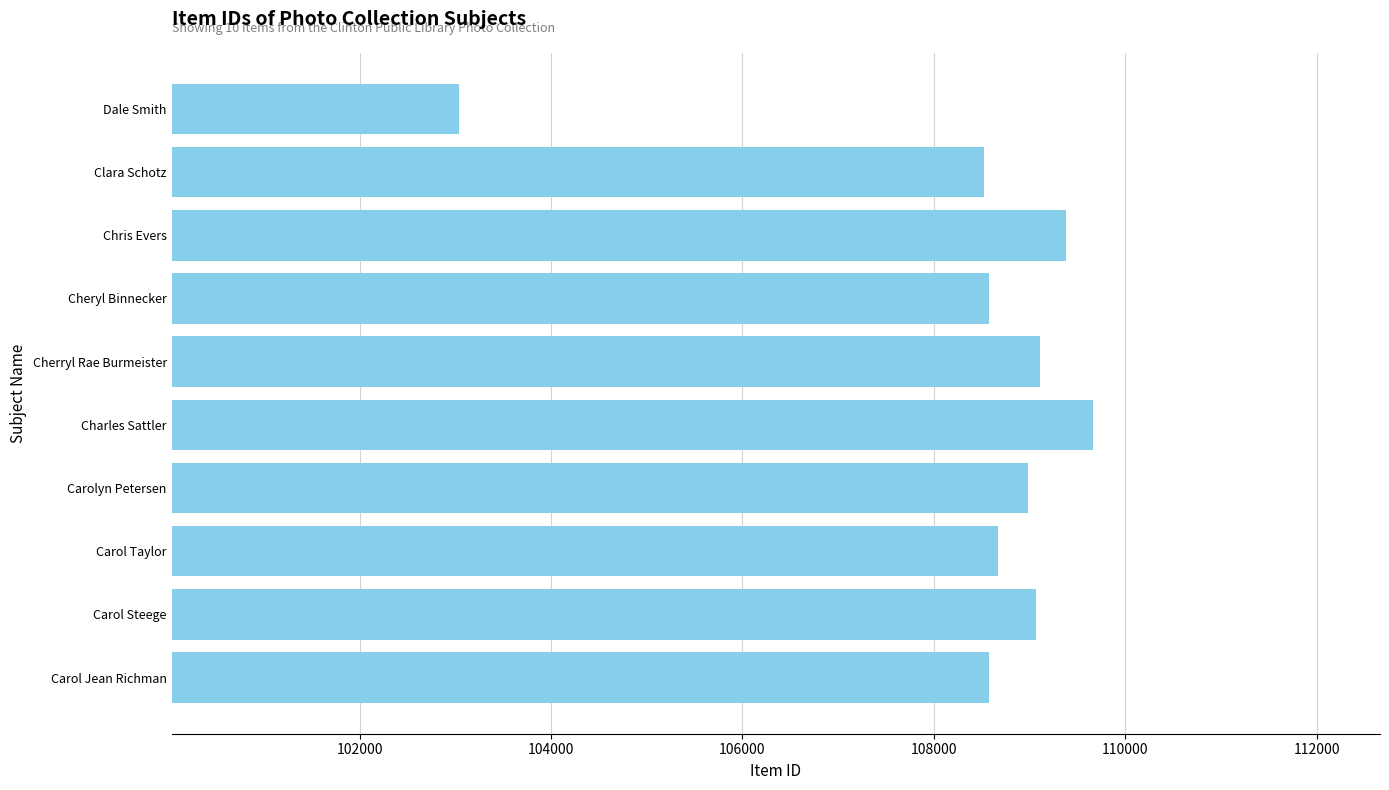

What is the sum of the values at Carolyn Petersen and Cheryl Binnecker?

217561